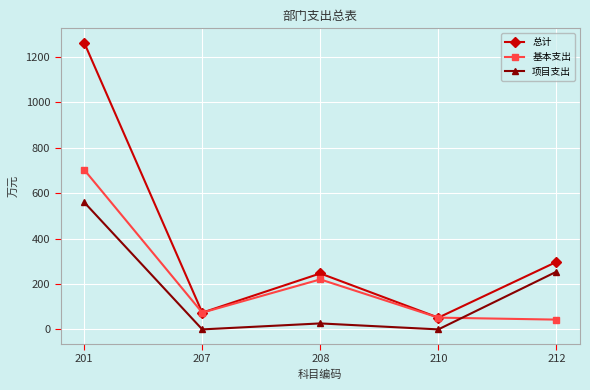

What is the total value across all series at 208?

492.7